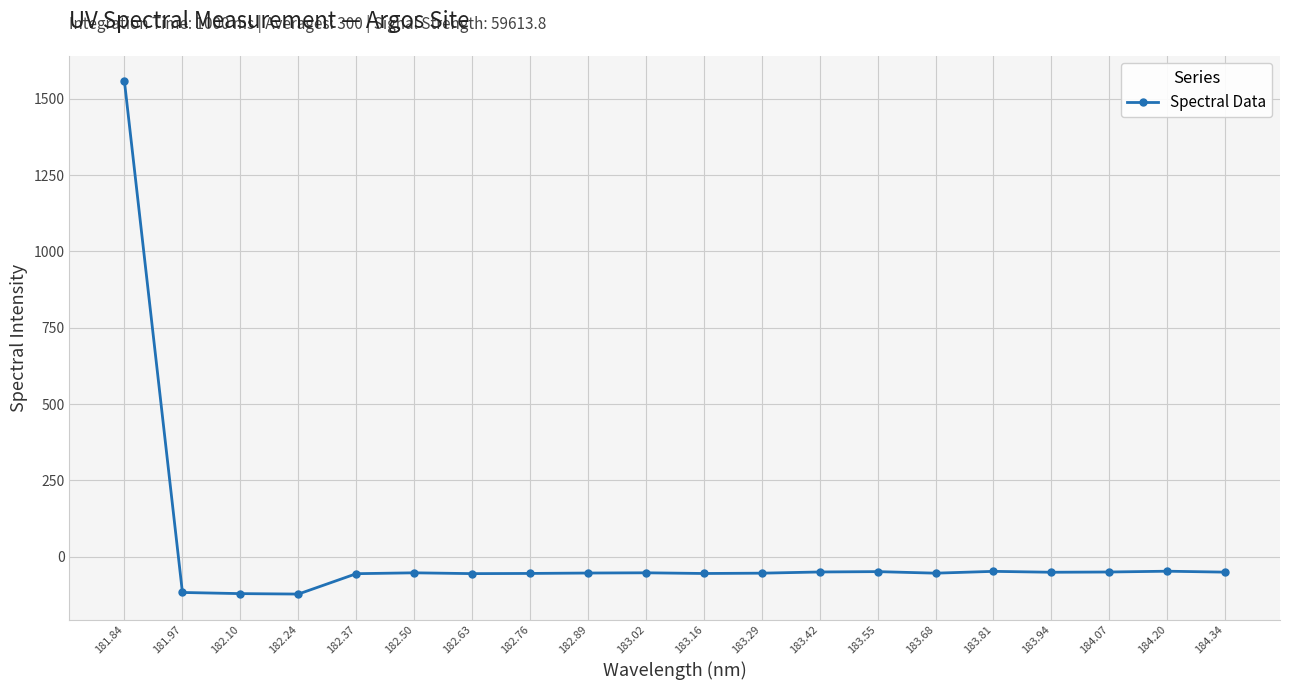

Is it true that the value at 182.10 is -41.6?

False